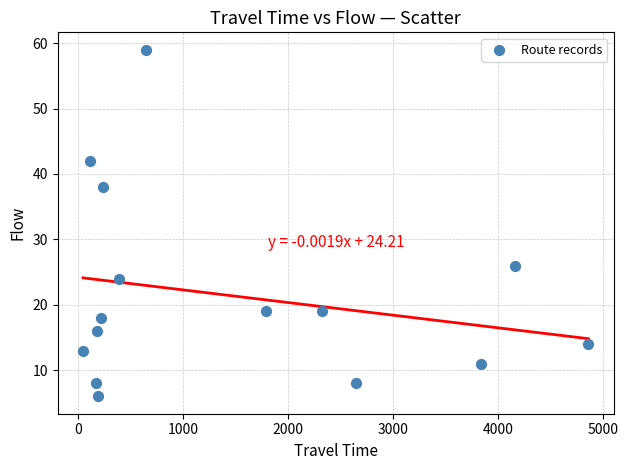

What is the range of X values (max minus min)?

4812